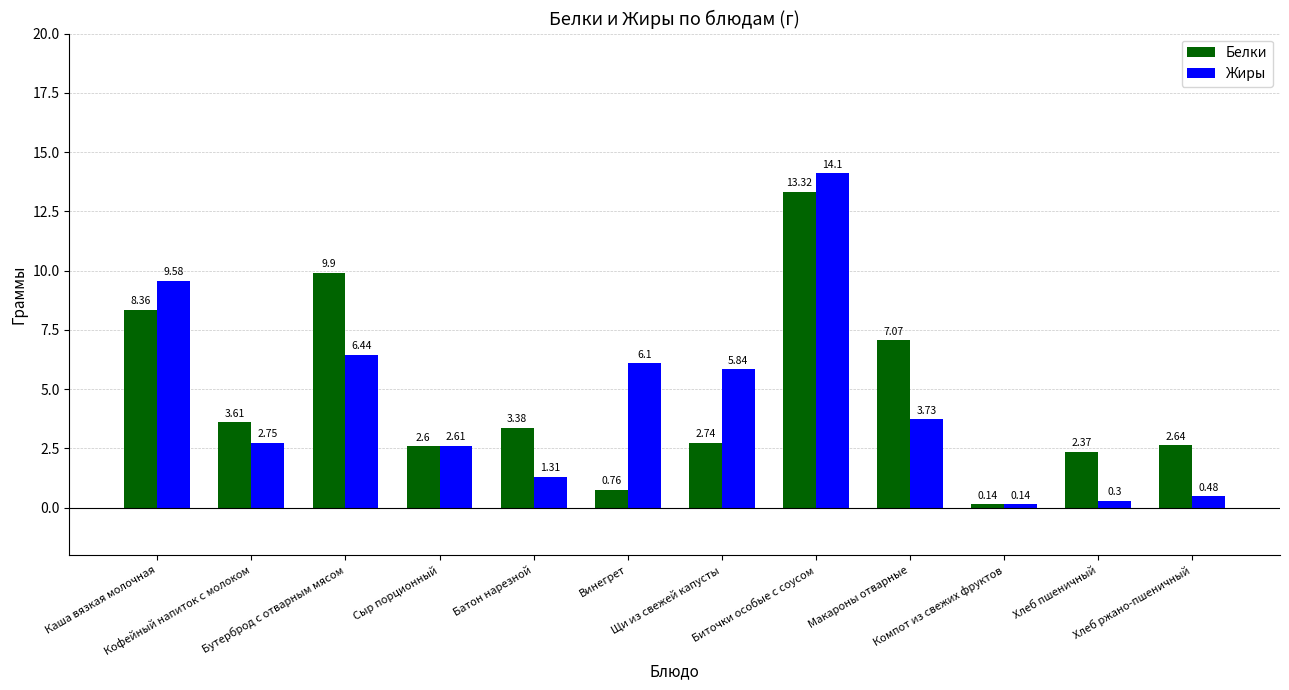

Which series changed the most between Кофейный напиток с молоком and Биточки особые с соусом?

Жиры